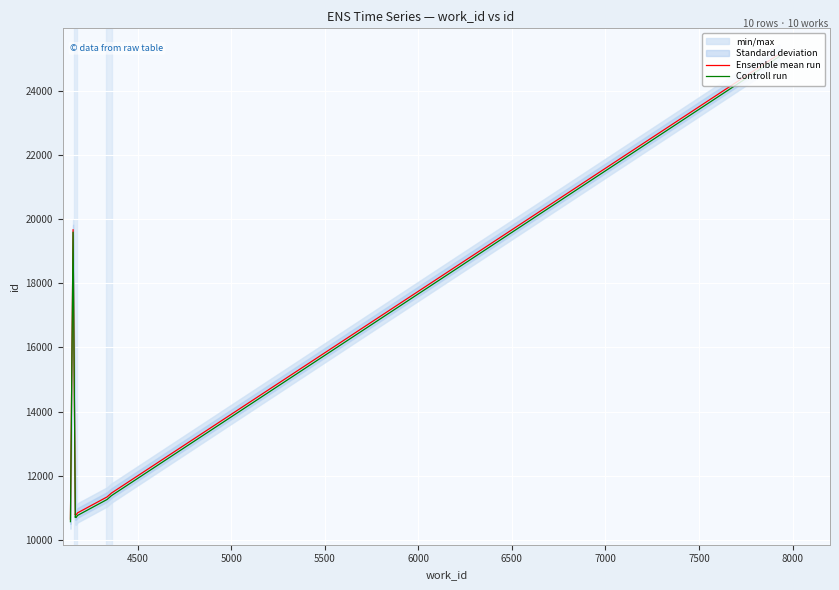

Between 5000 and 8000, which series saw the biggest shift?

Ensemble mean run